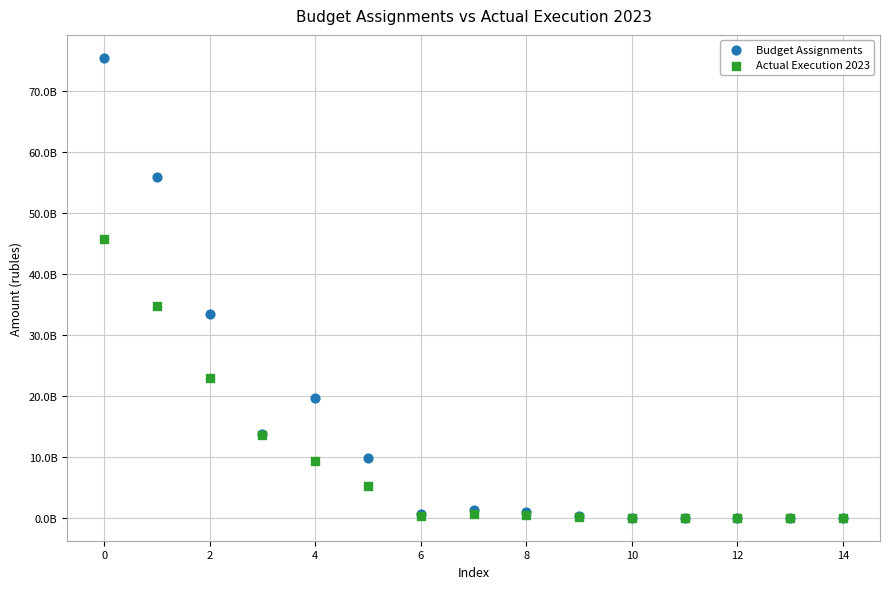

What are all the series names shown in the legend?

Budget Assignments, Actual Execution 2023